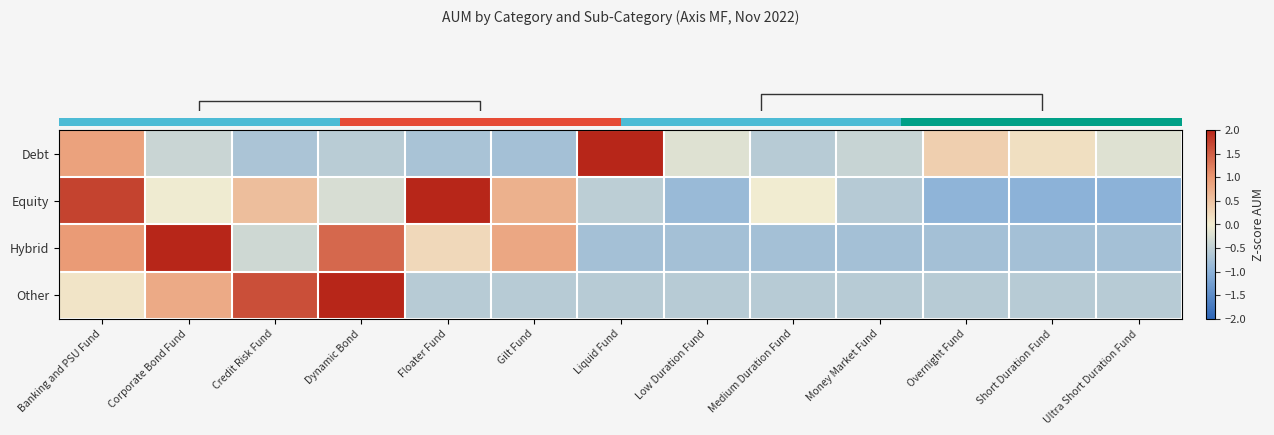

What is the difference between the highest and lowest values at Corporate Bond Fund?

2.7